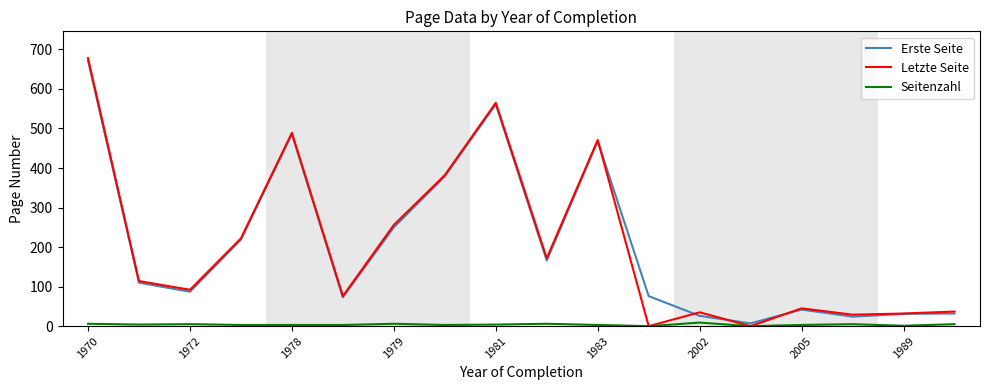

What is the greatest value displayed?

678